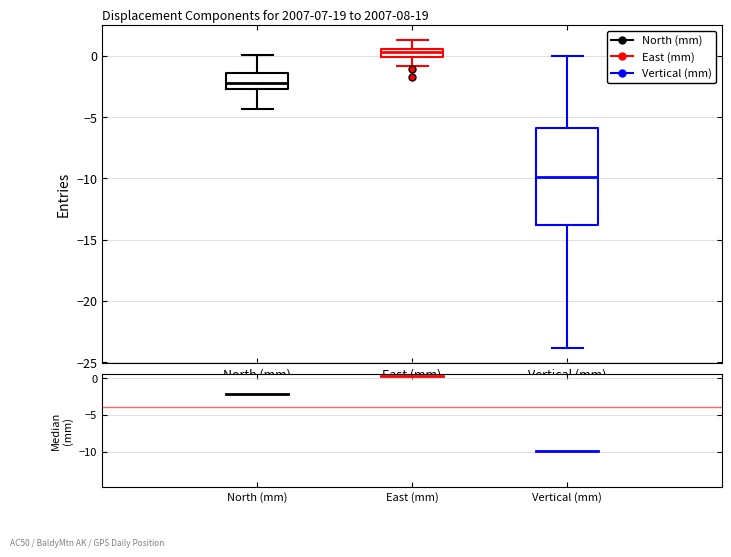

Where does the upper whisker of the box for North (mm) end on the y-axis? The values are not printed on the chart, so give them approximately, as read against the axis.

0.0